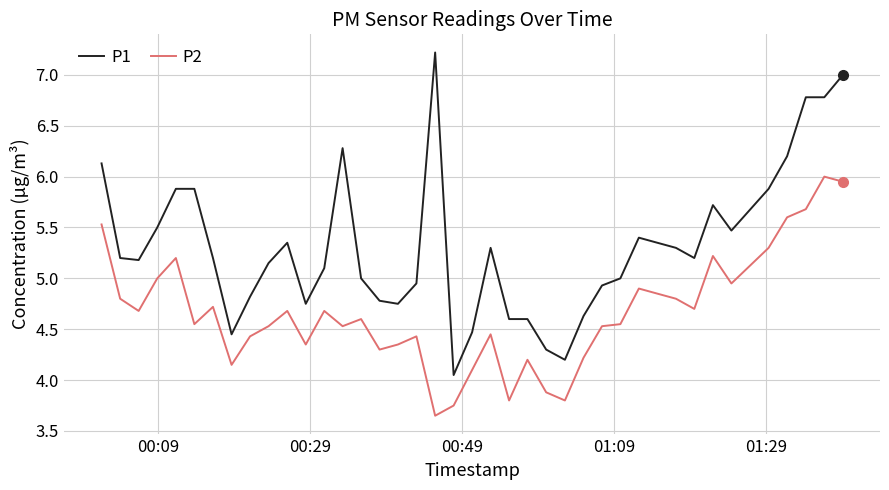

Which series has the largest range (max minus min)?

P1